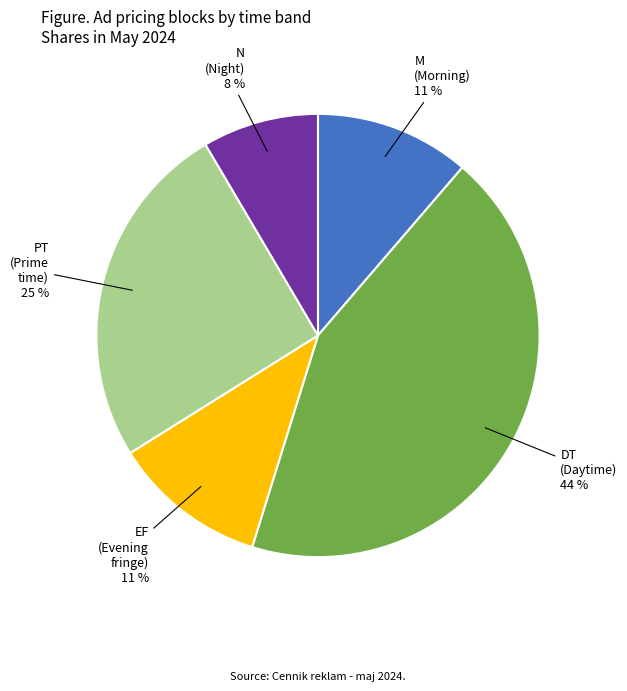

Which category has the smallest portion of the pie?

N (Night)